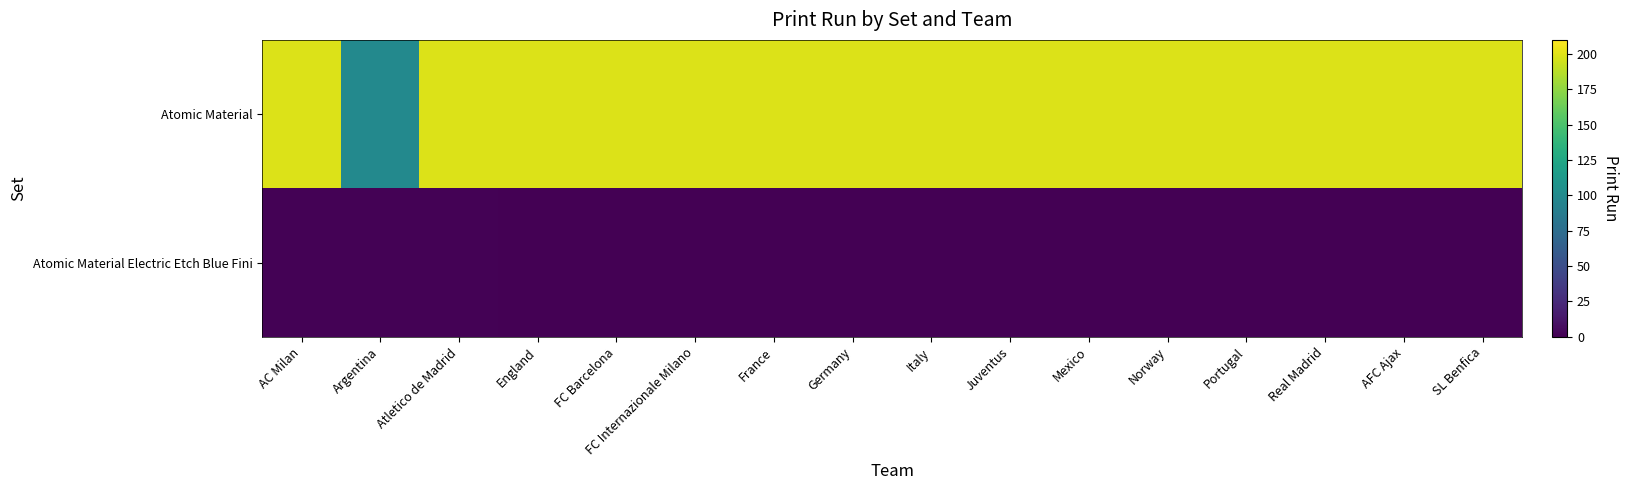

List the series in order of their peak value, highest first.

Atomic Material, Atomic Material Electric Etch Blue Fini